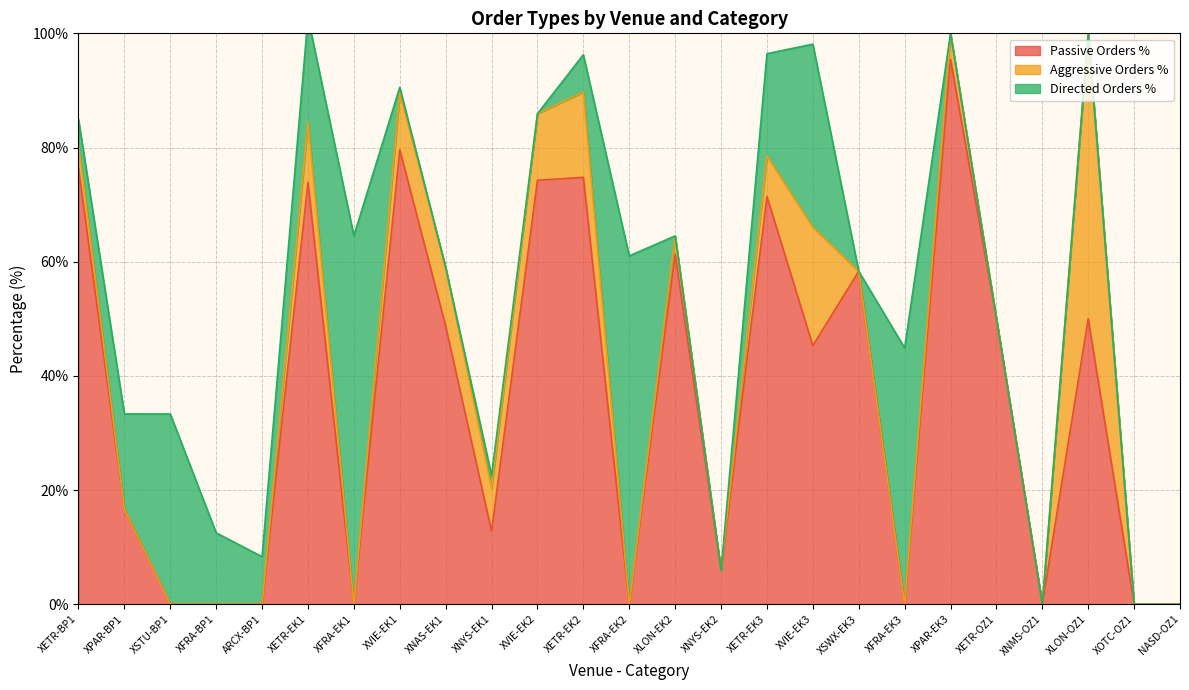

What is the spread (max minus min) of values at XFRA-EK2?

61.0